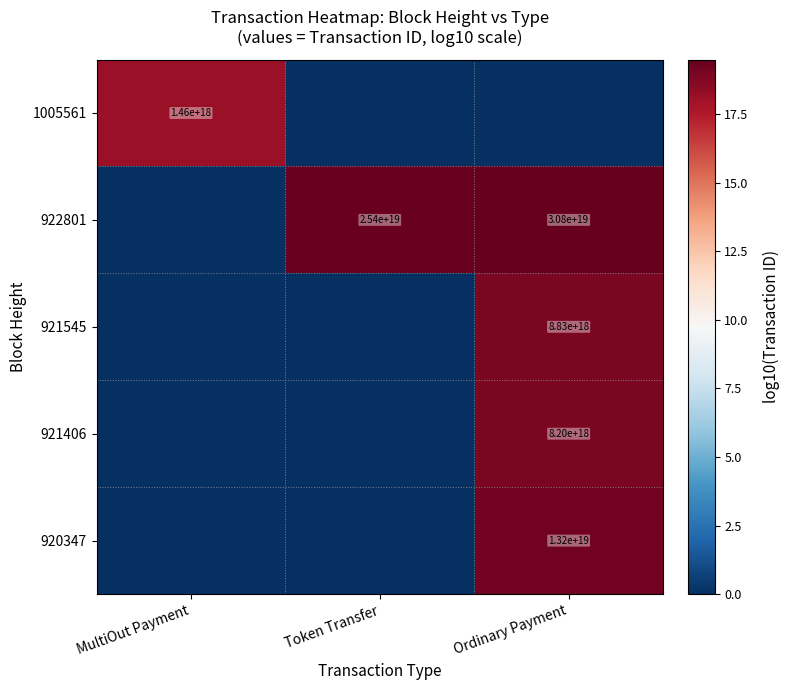

Is it true that 921406 equals 4415665103886258176 at Ordinary Payment?

False